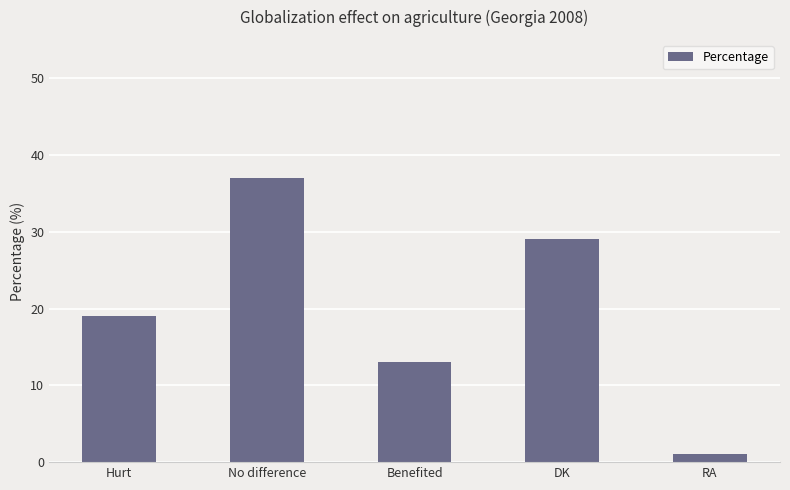

True or false: the data shows 12 at Hurt.

False